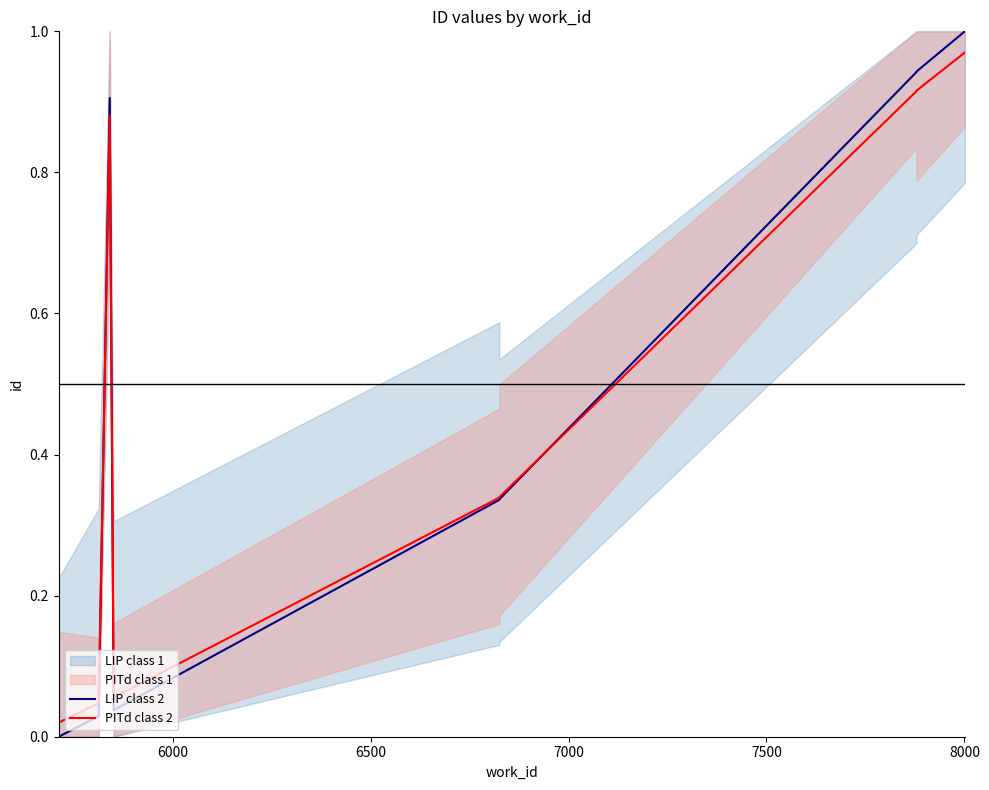

True or false: LIP class 2 has a value of 0.0 at 6000.

False